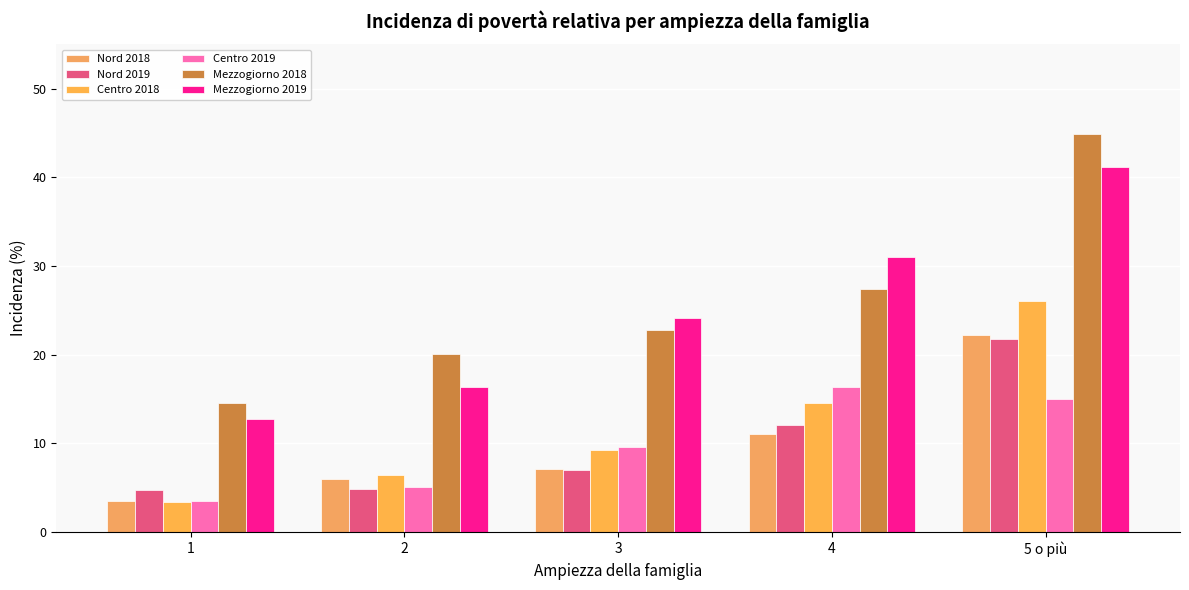

Rank the series at 1 from highest to lowest value.

Mezzogiorno 2018, Mezzogiorno 2019, Nord 2019, Nord 2018, Centro 2019, Centro 2018